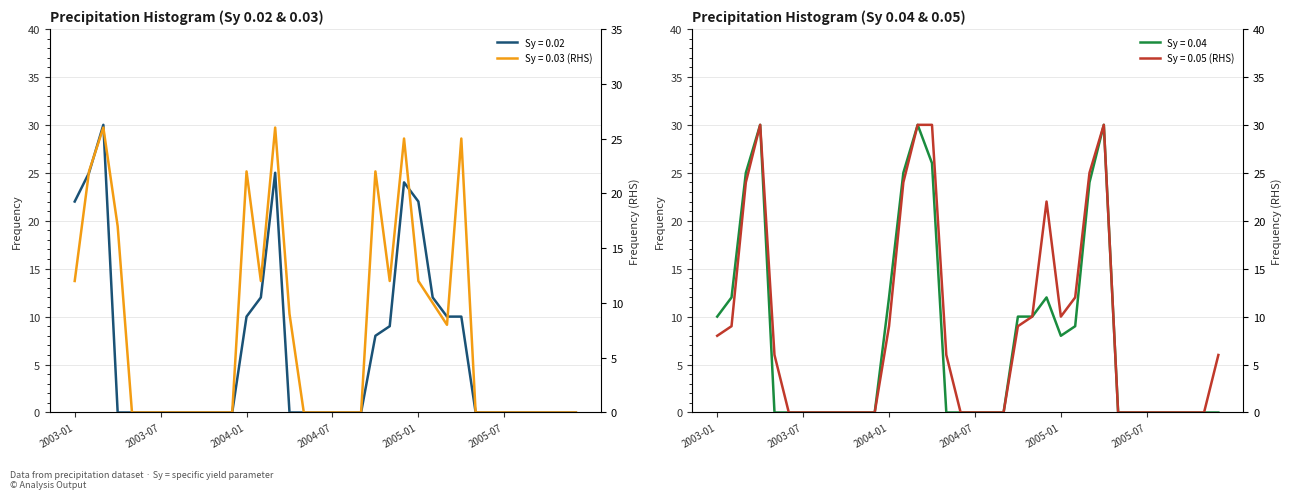

Reading left to right, extract all data points from this chart.

Sy = 0.02: 2003-01=22	2003-02=25	2003-03=30	2003-04=0	2003-05=0	2003-06=0	2003-07=0	2003-08=0	2003-09=0	2003-10=0	2003-11=0	2003-12=0	2004-01=10	2004-02=12	2004-03=25	2004-04=0	2004-05=0	2004-06=0	2004-07=0	2004-08=0	2004-09=0	2004-10=8	2004-11=9	2004-12=24	2005-01=22	2005-02=12	2005-03=10	2005-04=10	2005-05=0	2005-06=0	2005-07=0	2005-08=0	2005-09=0	2005-10=0	2005-11=0	2005-12=0
Sy = 0.03: 2003-01=12	2003-02=22	2003-03=26	2003-04=17	2003-05=0	2003-06=0	2003-07=0	2003-08=0	2003-09=0	2003-10=0	2003-11=0	2003-12=0	2004-01=22	2004-02=12	2004-03=26	2004-04=9	2004-05=0	2004-06=0	2004-07=0	2004-08=0	2004-09=0	2004-10=22	2004-11=12	2004-12=25	2005-01=12	2005-02=10	2005-03=8	2005-04=25	2005-05=0	2005-06=0	2005-07=0	2005-08=0	2005-09=0	2005-10=0	2005-11=0	2005-12=0
Sy = 0.04: 2003-01=10	2003-02=12	2003-03=25	2003-04=30	2003-05=0	2003-06=0	2003-07=0	2003-08=0	2003-09=0	2003-10=0	2003-11=0	2003-12=0	2004-01=12	2004-02=25	2004-03=30	2004-04=26	2004-05=0	2004-06=0	2004-07=0	2004-08=0	2004-09=0	2004-10=10	2004-11=10	2004-12=12	2005-01=8	2005-02=9	2005-03=24	2005-04=30	2005-05=0	2005-06=0	2005-07=0	2005-08=0	2005-09=0	2005-10=0	2005-11=0	2005-12=0
Sy = 0.05: 2003-01=8	2003-02=9	2003-03=24	2003-04=30	2003-05=6	2003-06=0	2003-07=0	2003-08=0	2003-09=0	2003-10=0	2003-11=0	2003-12=0	2004-01=9	2004-02=24	2004-03=30	2004-04=30	2004-05=6	2004-06=0	2004-07=0	2004-08=0	2004-09=0	2004-10=9	2004-11=10	2004-12=22	2005-01=10	2005-02=12	2005-03=25	2005-04=30	2005-05=0	2005-06=0	2005-07=0	2005-08=0	2005-09=0	2005-10=0	2005-11=0	2005-12=6